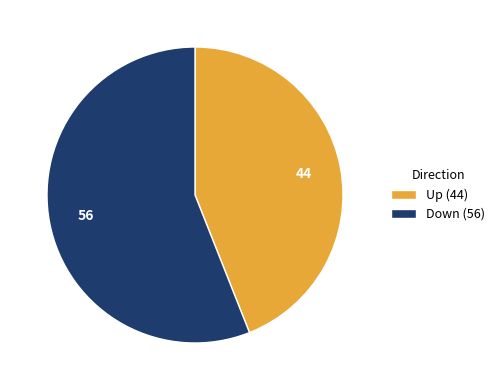

Which slice represents more than half of the pie?

Down